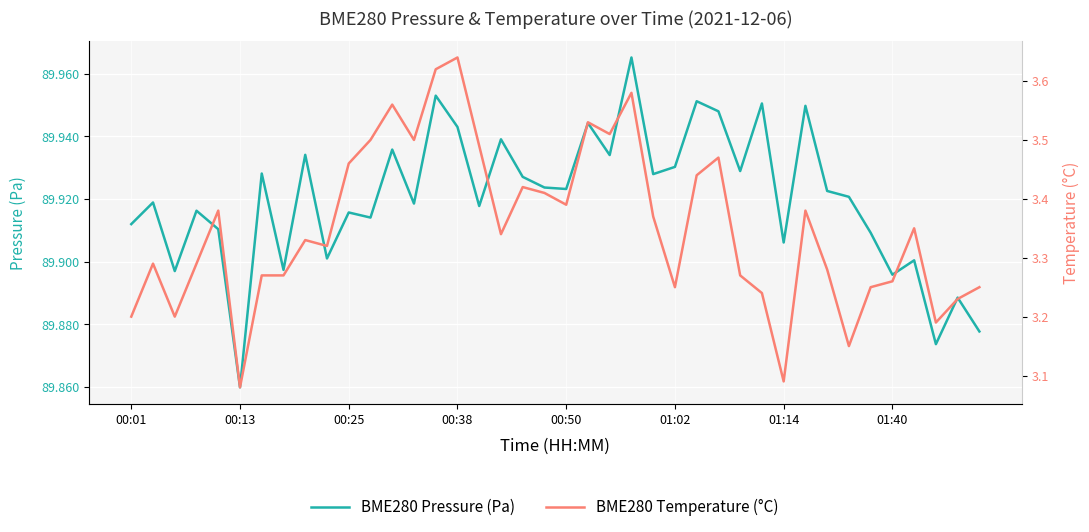

True or false: BME280 Pressure (Pa) and BME280 Temperature (°C) cross at least once.

False